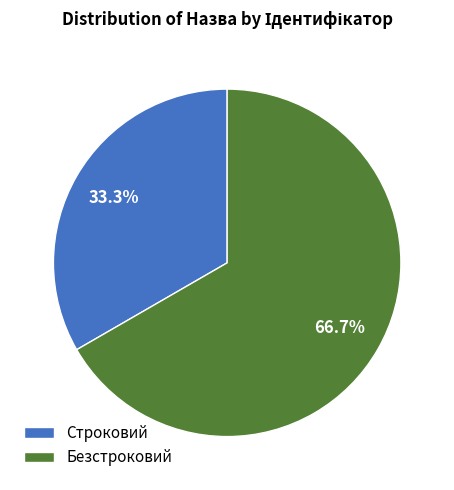

Does Строковий represent more than half of the total?

No